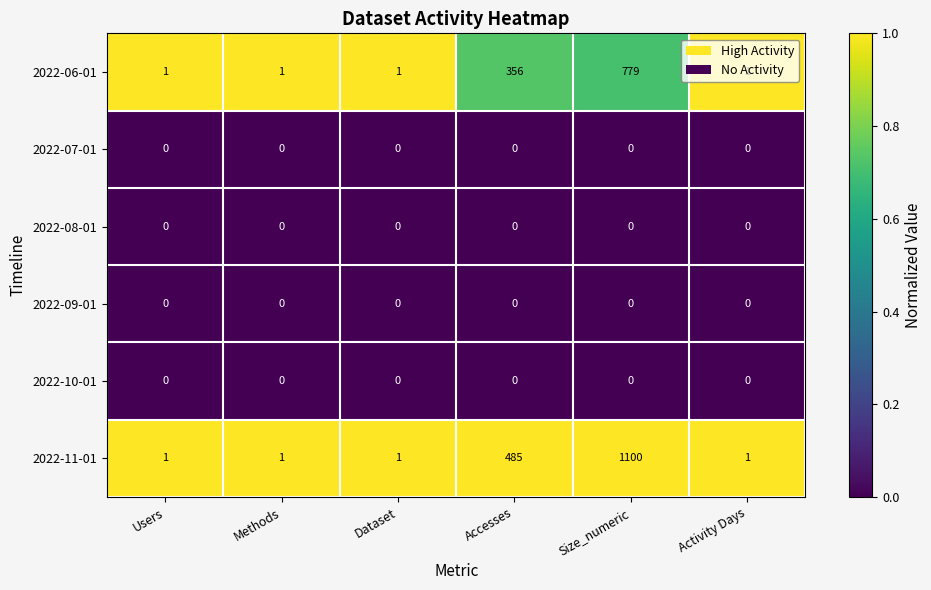

What is the difference between the highest and lowest values at Methods?

1